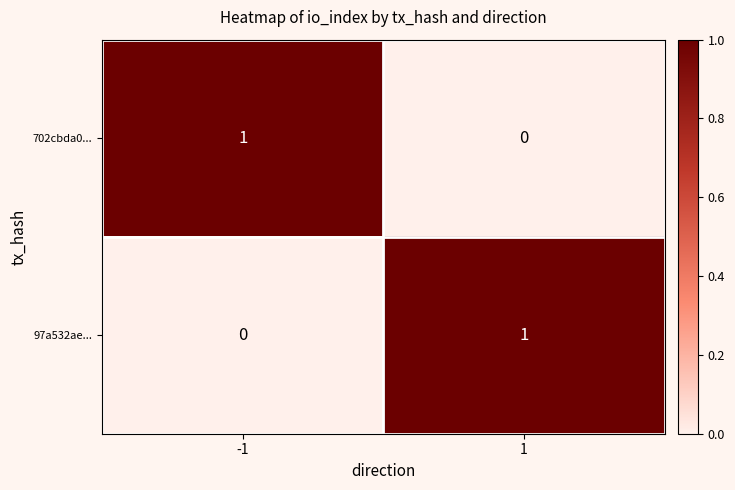

Is it true that 97a532ae... equals 1 at 1?

True